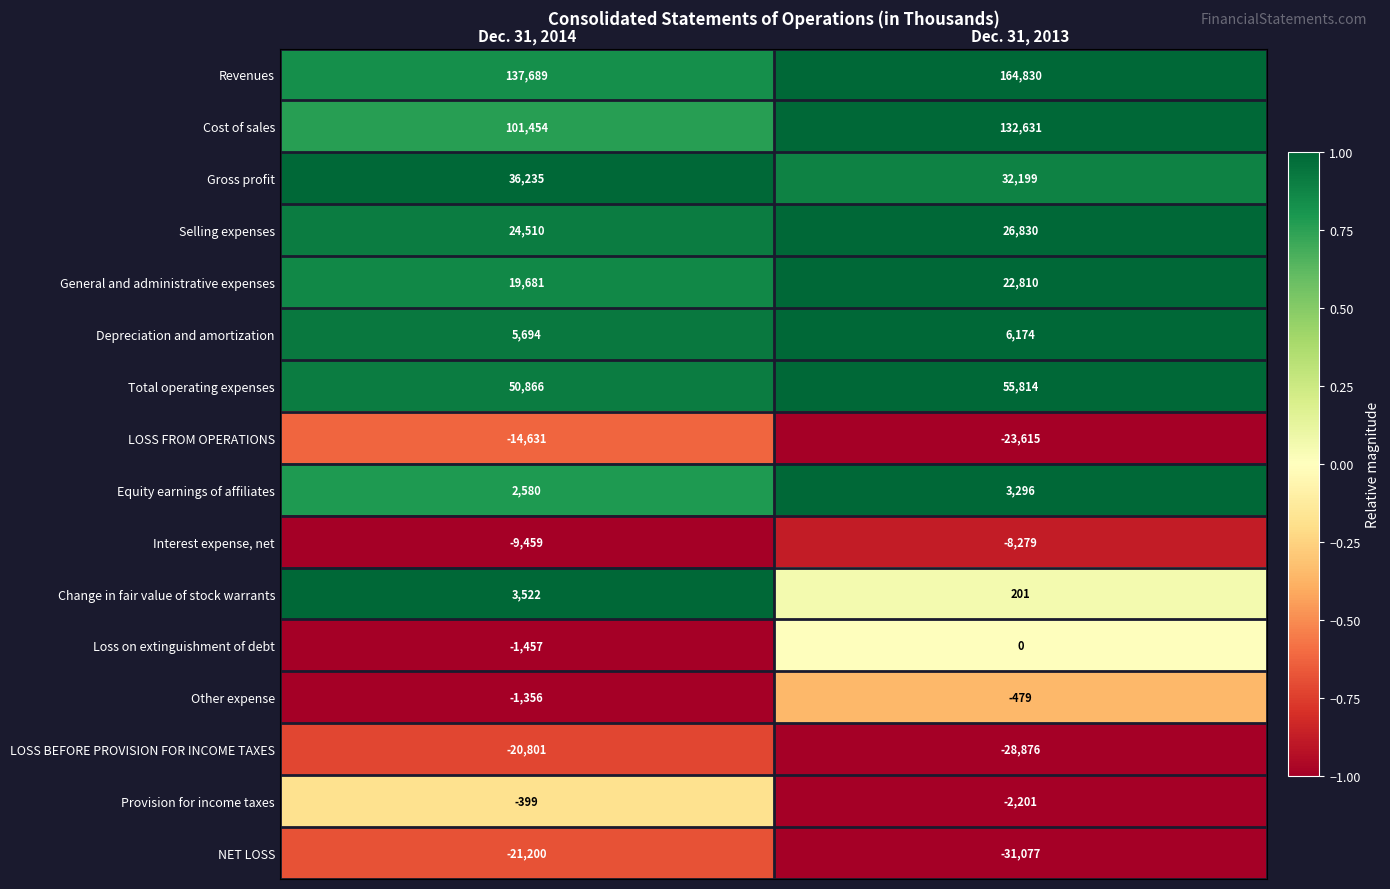

Between Dec. 31, 2014 and Dec. 31, 2013, which series saw the biggest shift?

Cost of sales